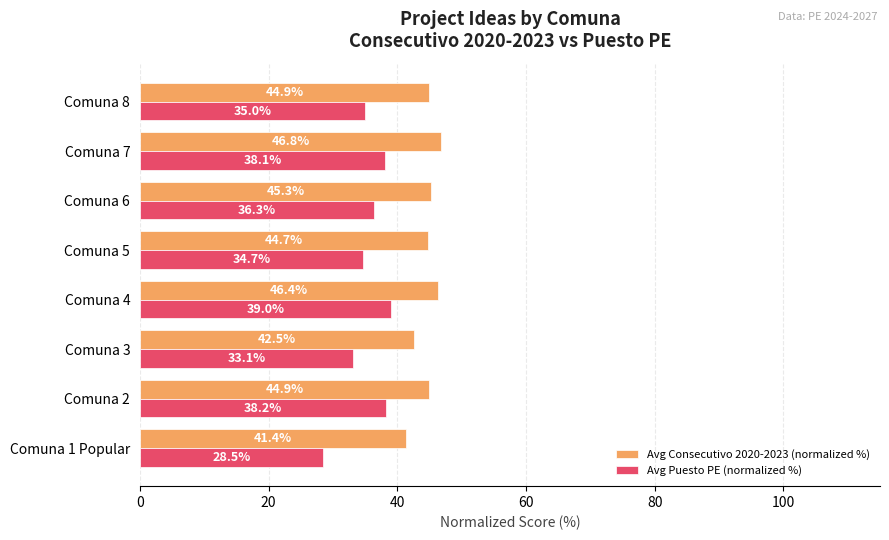

List the series in order of their peak value, lowest first.

Avg Puesto PE (normalized %), Avg Consecutivo 2020-2023 (normalized %)